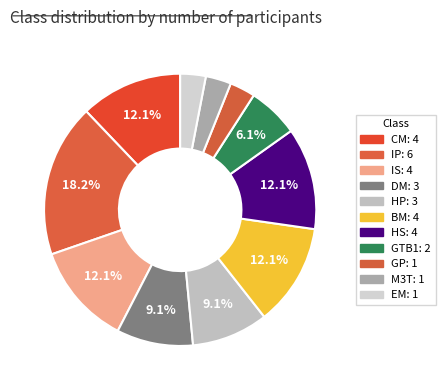

To the nearest percent, what is the difference between the largest and smallest slice percentages?

15%